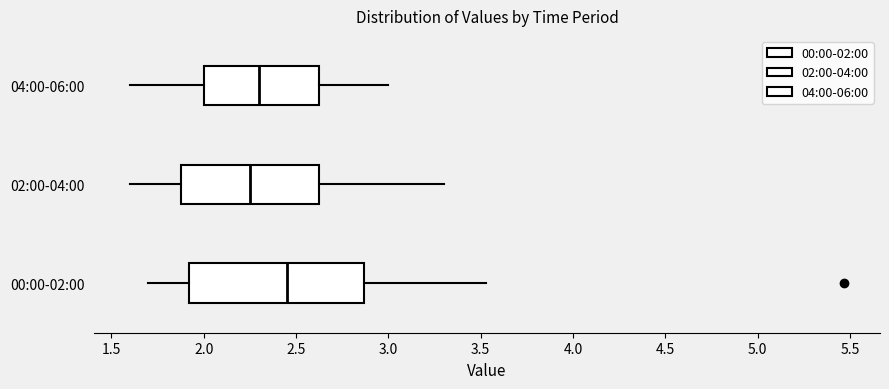

Reading bottom to top, read every box against the x-axis: the position of its median line, the range the box covers, and the ends of its whiskers. The values are not printed on the chart, so give them approximately, as read against the axis.

00:00-02:00: median 2.45, box 1.90 to 2.85, whiskers 1.70 to 3.55
02:00-04:00: median 2.25, box 1.90 to 2.65, whiskers 1.60 to 3.30
04:00-06:00: median 2.30, box 2.00 to 2.65, whiskers 1.60 to 3.00